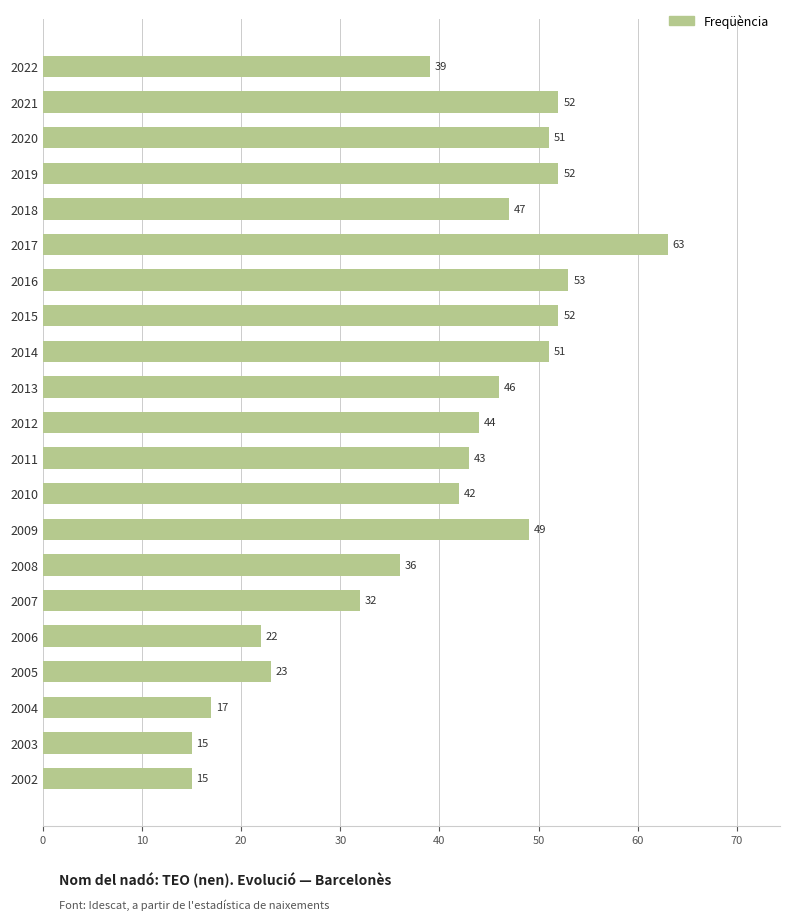

How many data points does each series have?

21